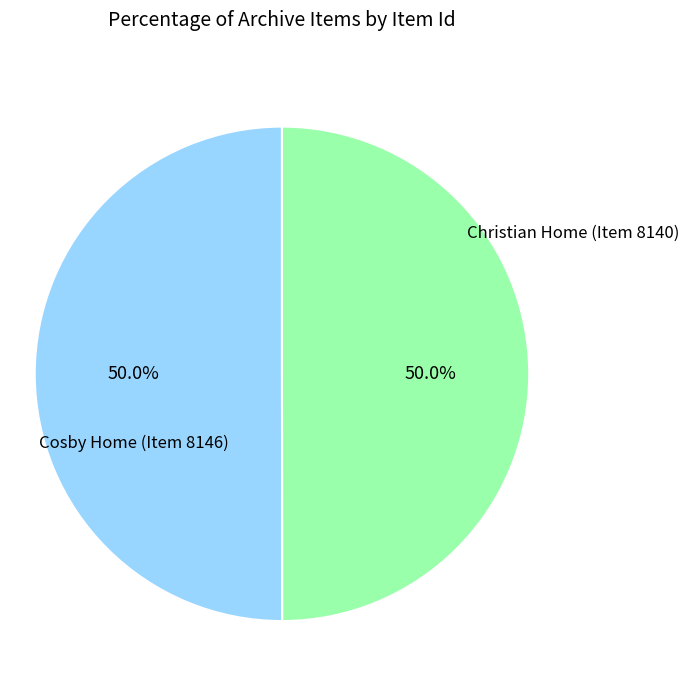

Count the number of slices in the pie.

2